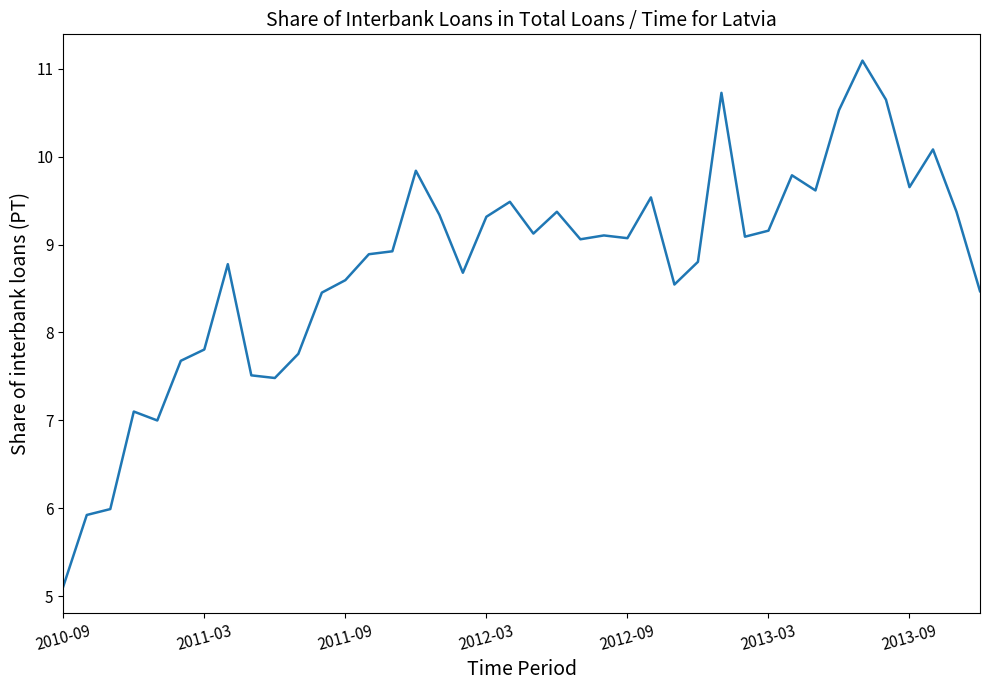

What is the minimum value shown in the chart?

5.1